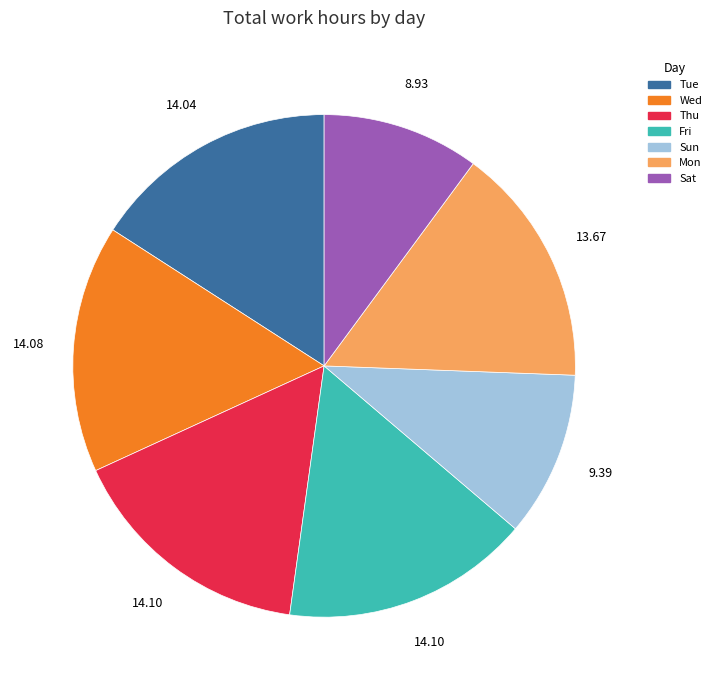

Which category has the smallest portion of the pie?

Sat